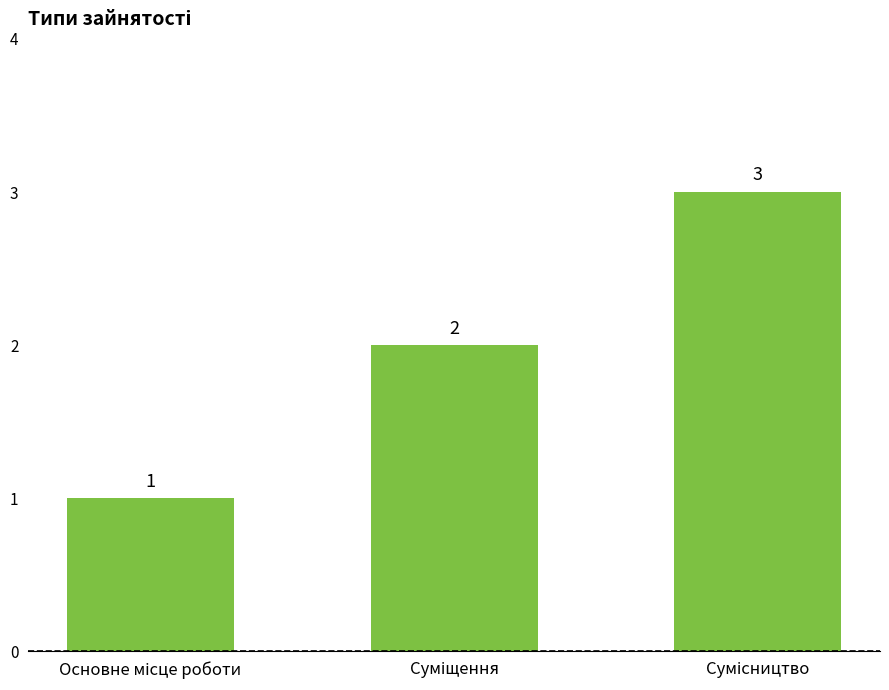

What is the greatest value displayed?

3